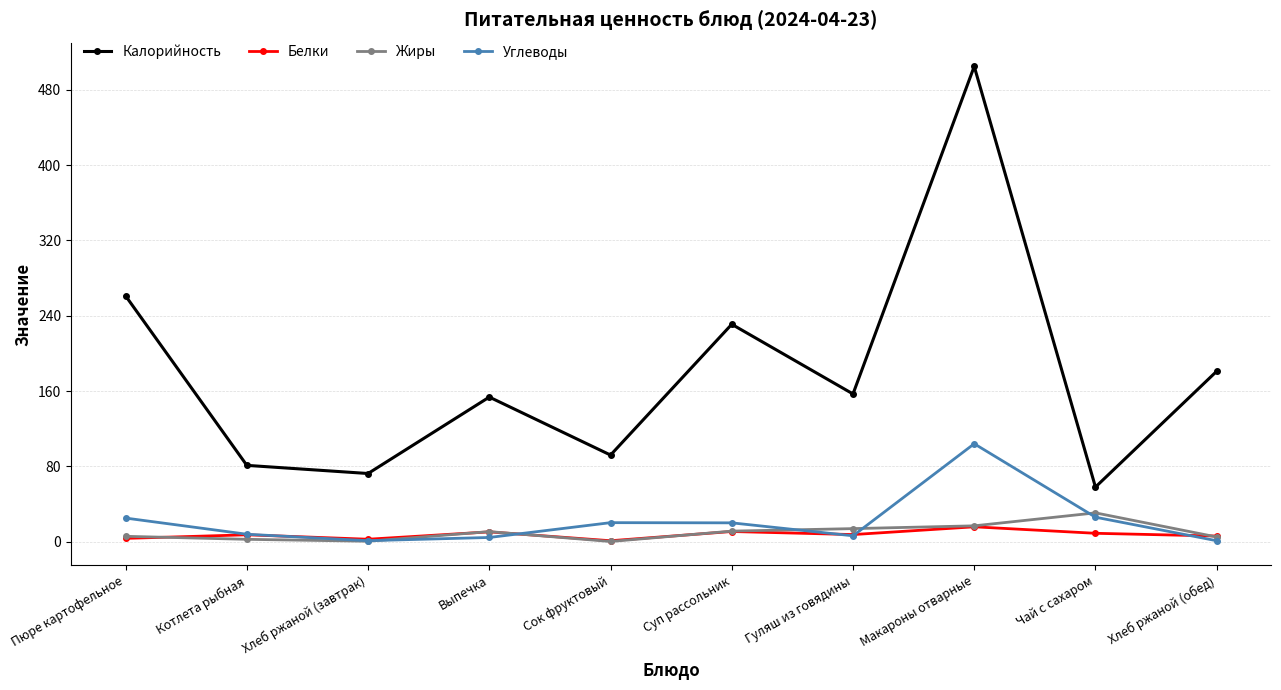

True or false: Белки has more than 1 interior local peaks.

True